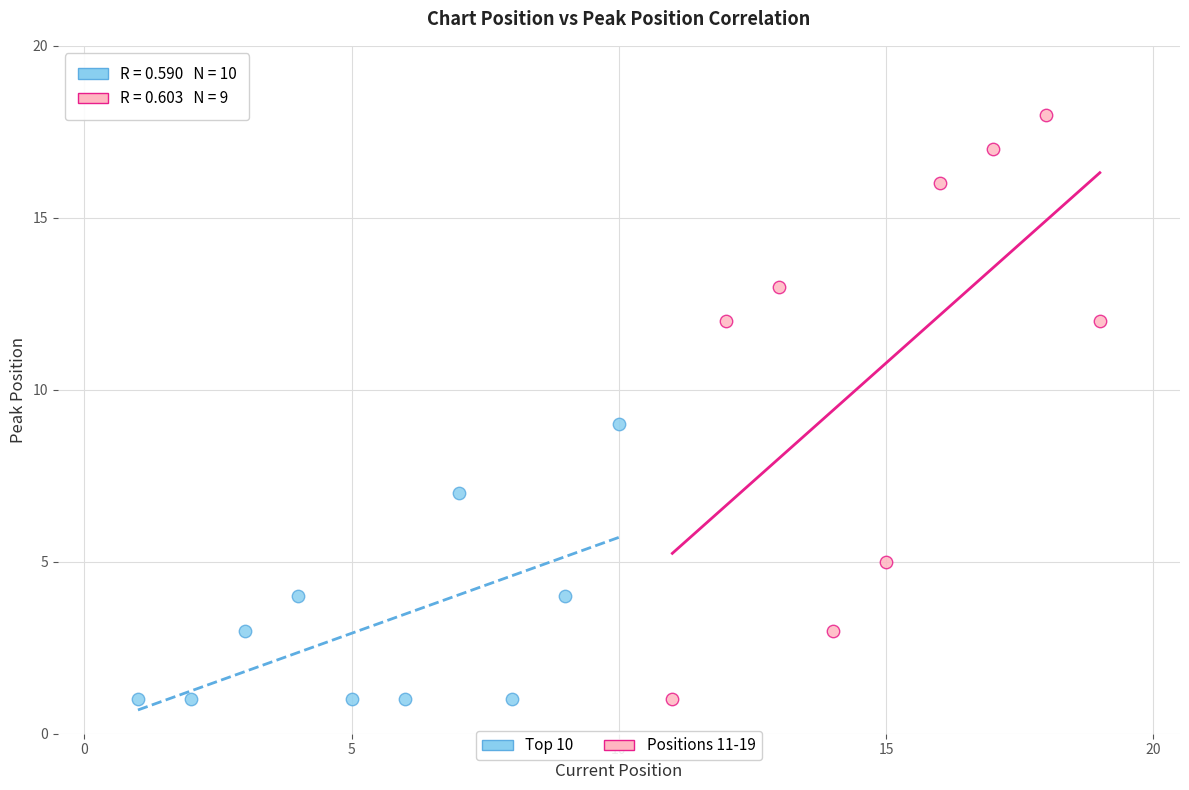

Which series contains the highest Y value?

Positions 11-19